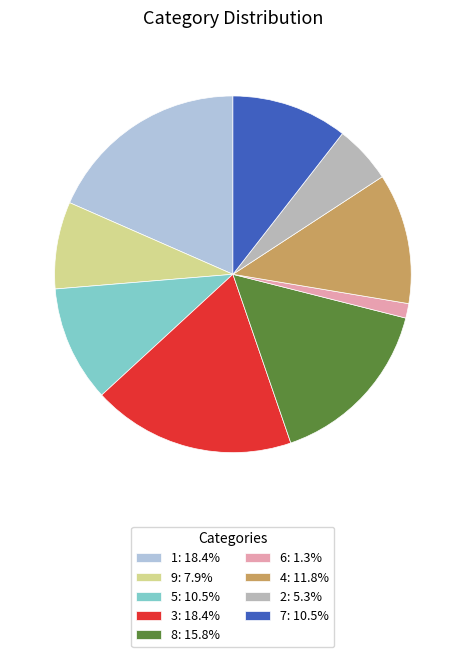

Is 8: 15.8% the majority of the pie?

No